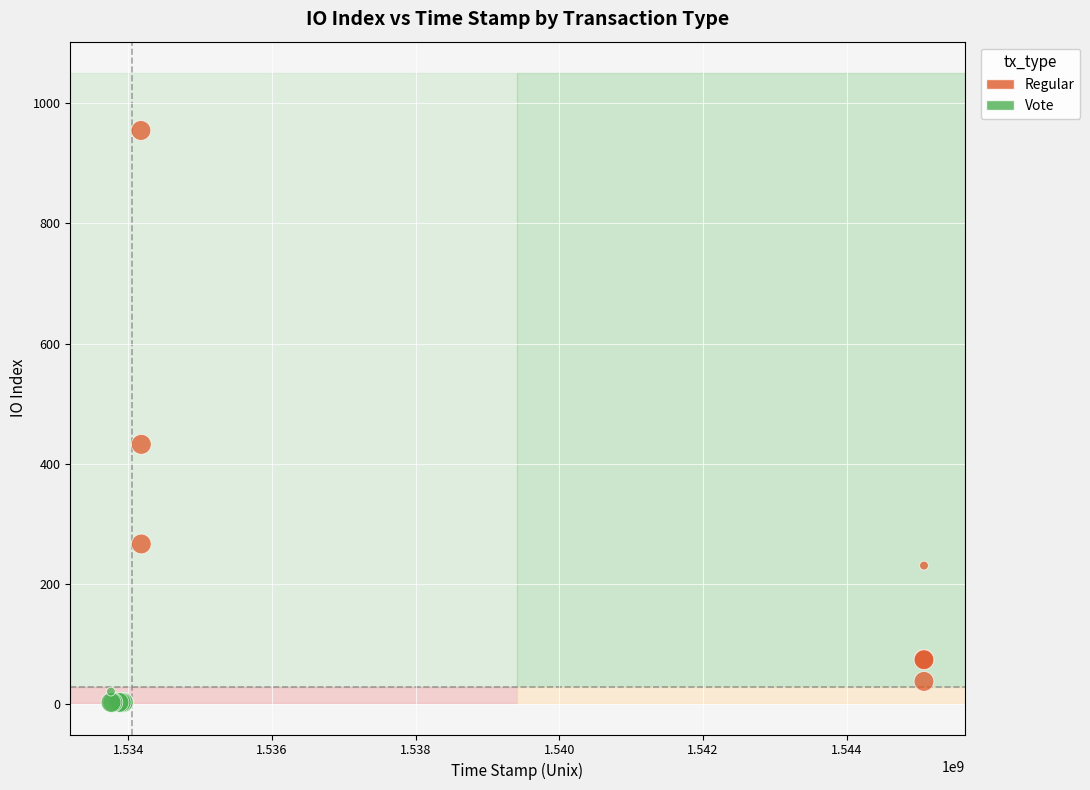

Which series reaches the maximum Y coordinate?

Regular